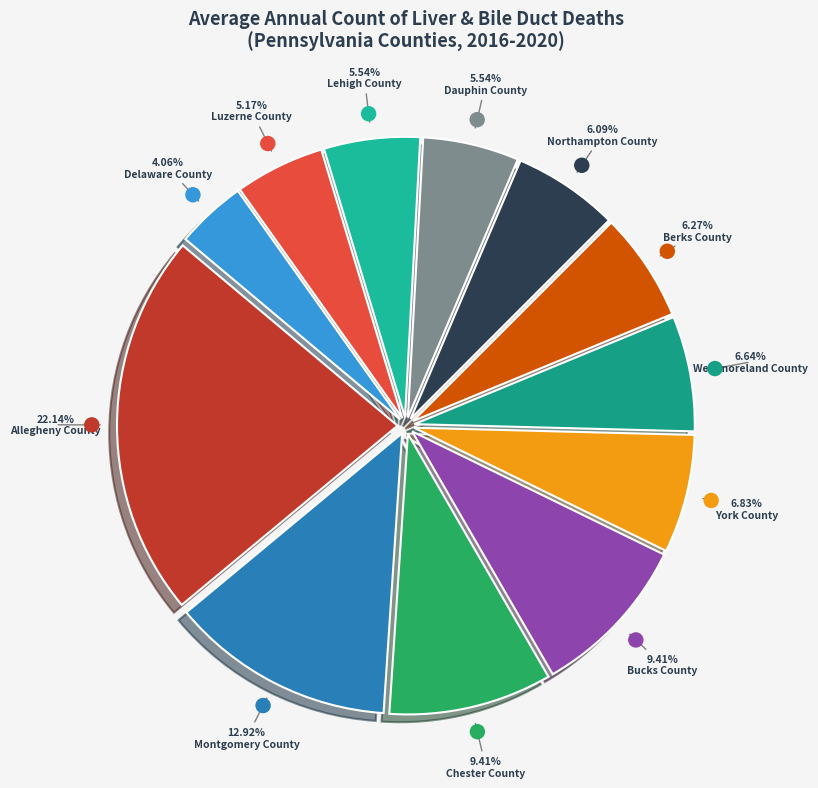

Which slice is the largest?

Allegheny County